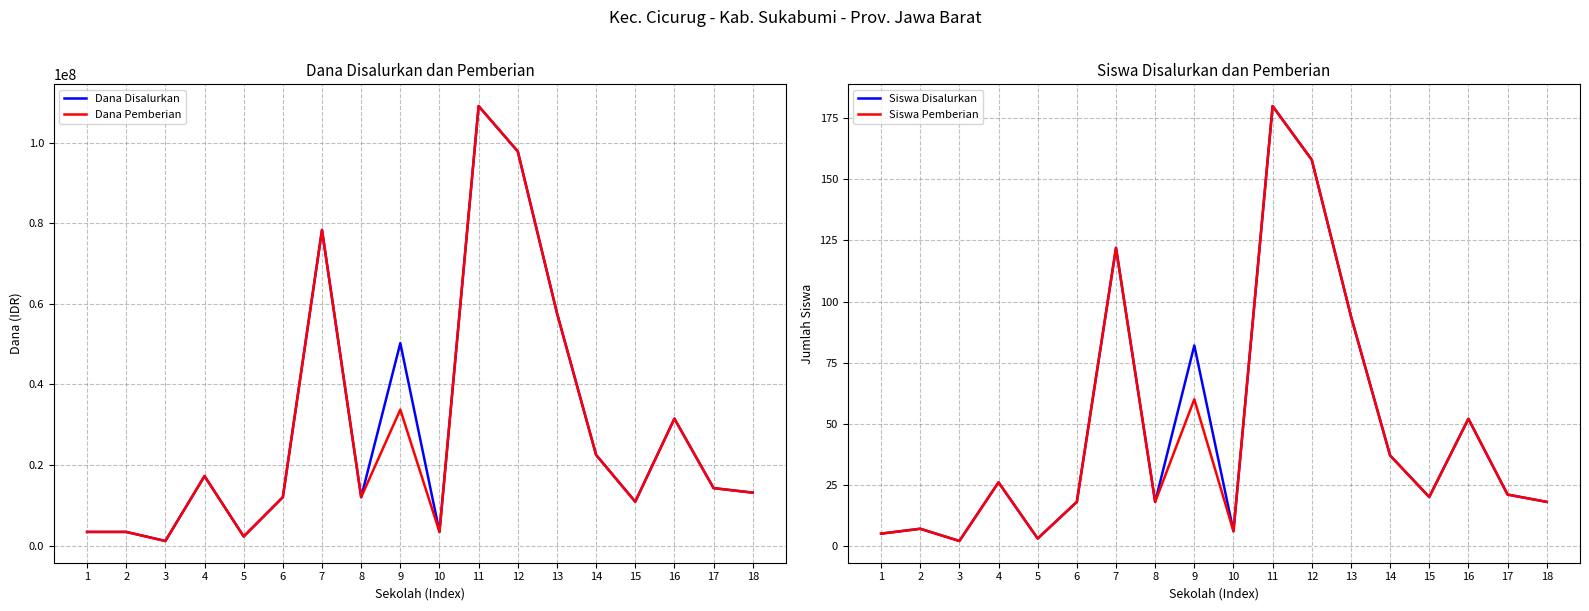

The Siswa Disalurkan series shows 9 at 1. True or false?

False